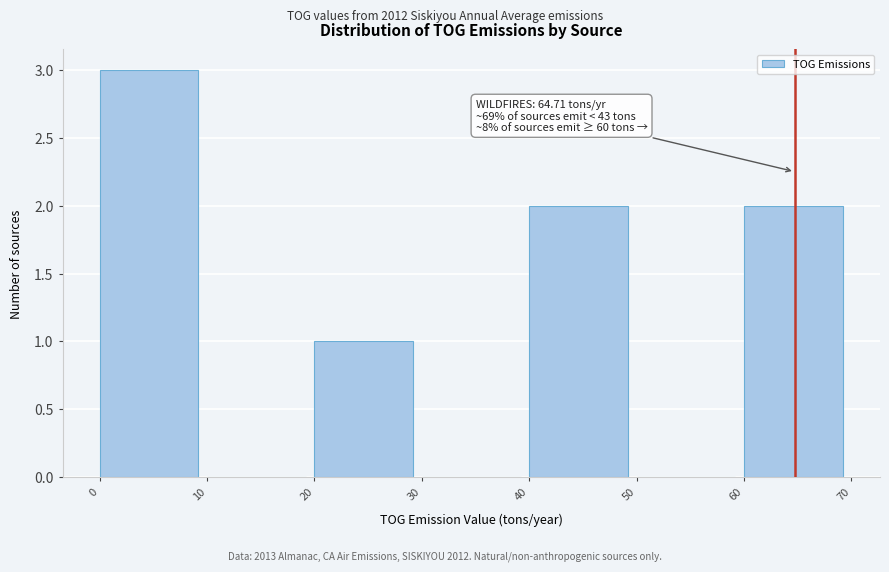

Over which range of the x-axis is the bar tallest?

0 to 10